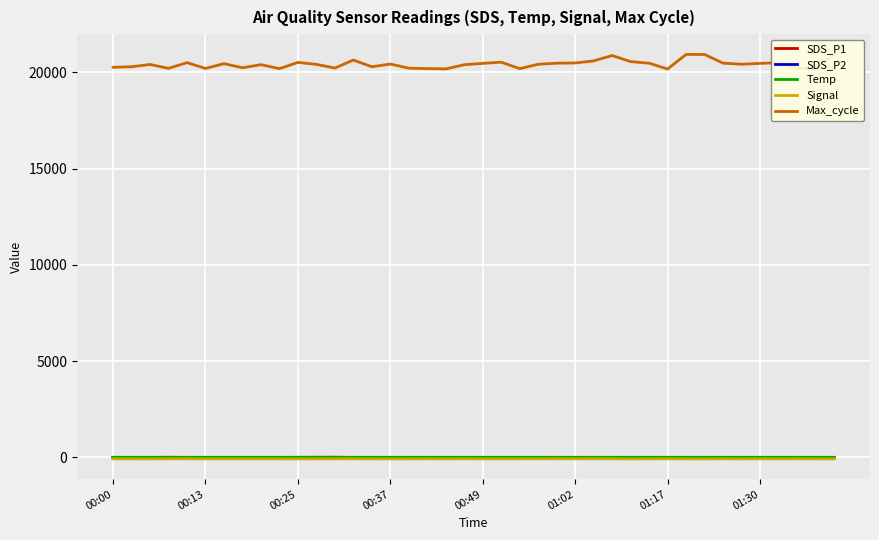

True or false: Temp has a value of 10.7 at 00:00.

True